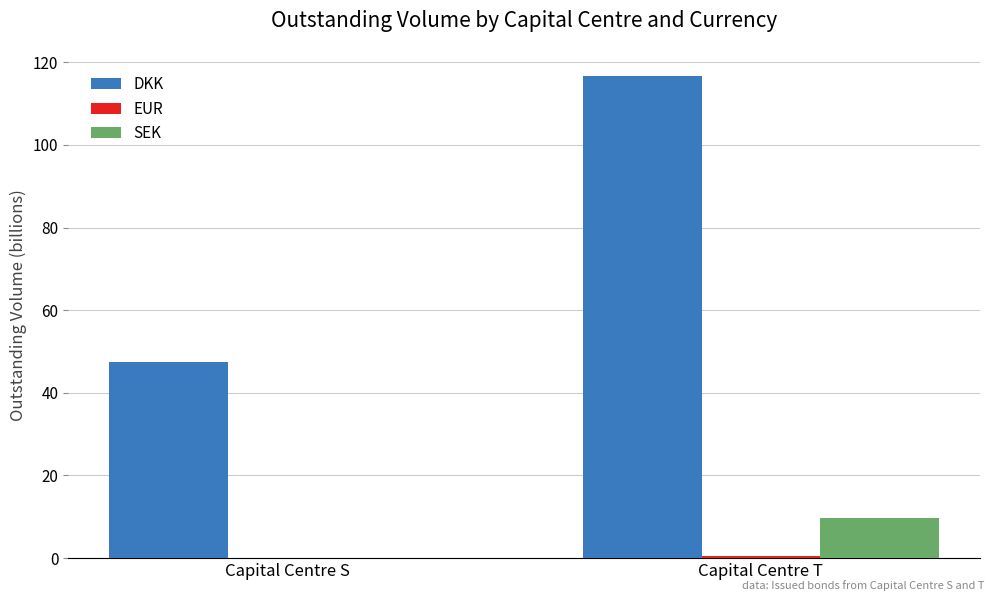

Which series has the largest total across all categories?

DKK